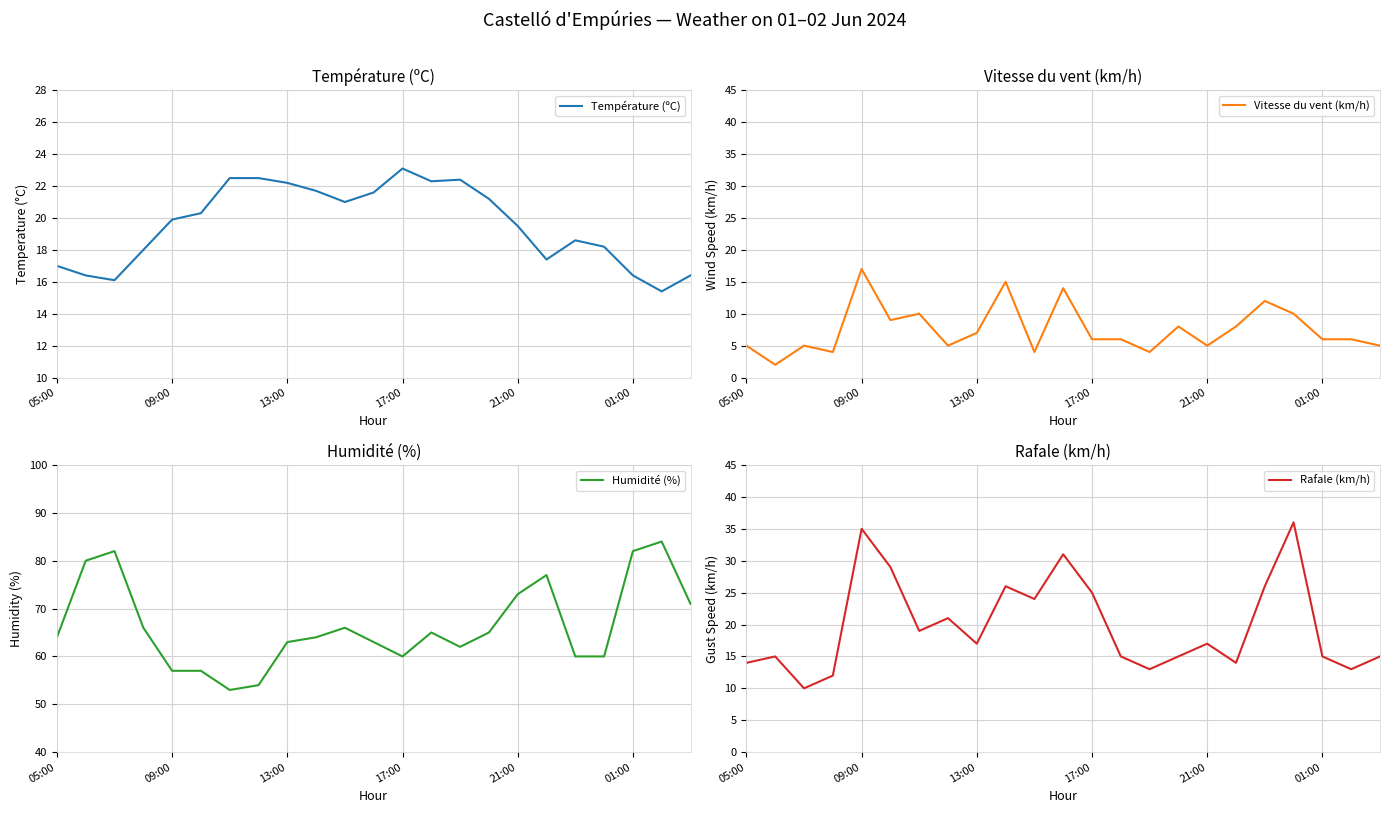

The value of Vitesse du vent (km/h) at 01:00 is 8. True or false?

False